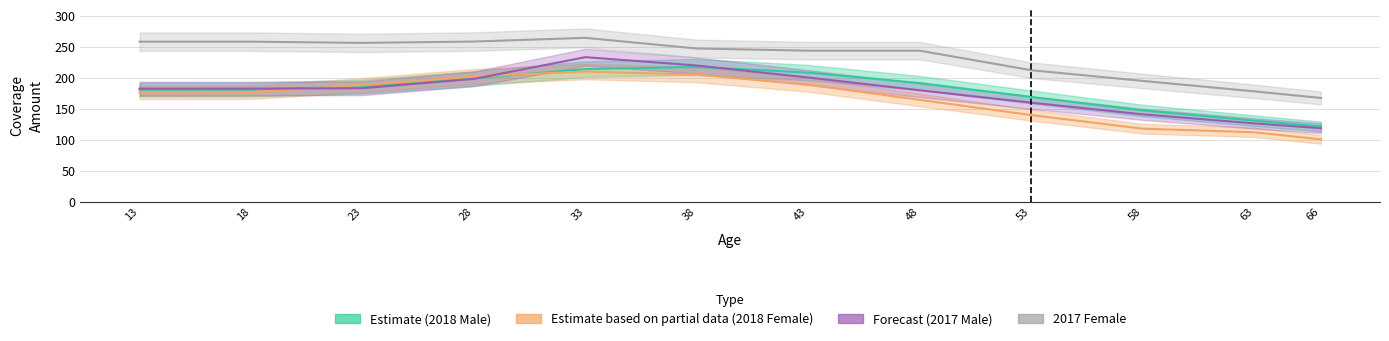

Which series has the largest total across all categories?

Forecast (Female 2017)